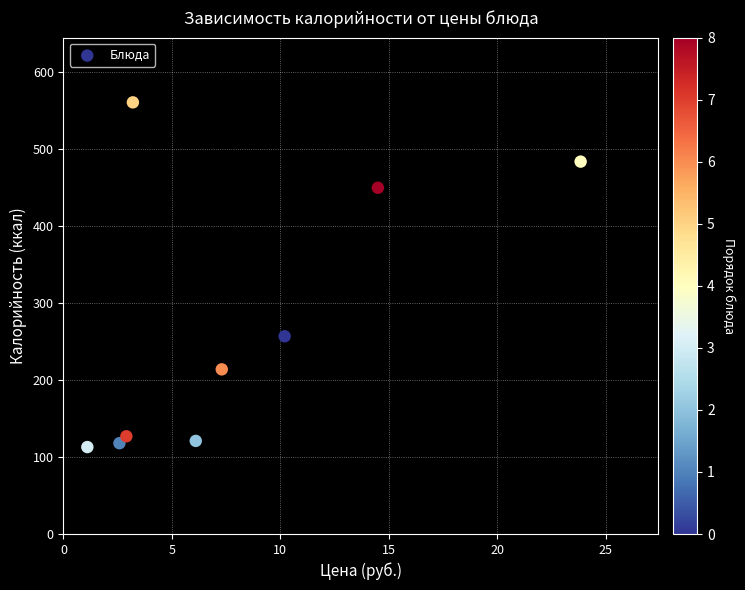

What Y value in the scatter plot is closest to 337?

257